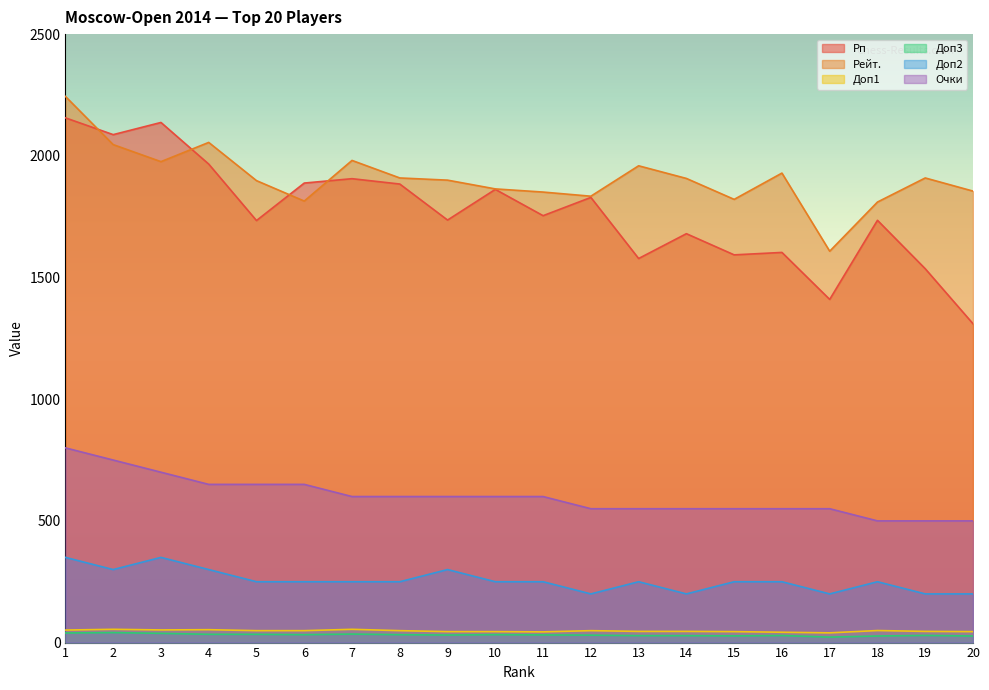

List the series in order of their peak value, lowest first.

Доп3, Доп1, Доп2, Очки, Рп, Рейт.